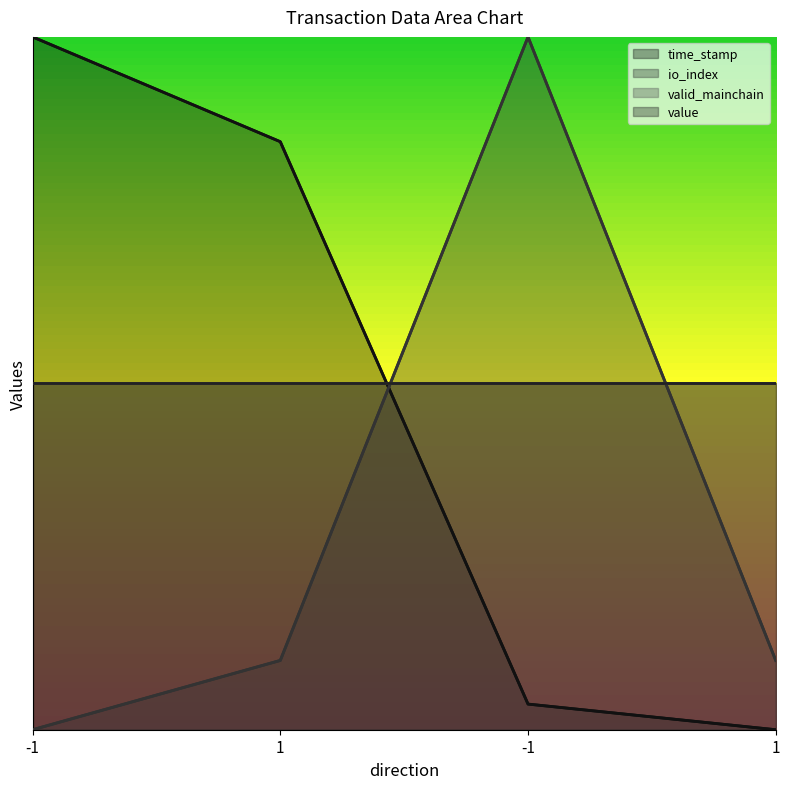

Where do io_index and time_stamp first cross each other?

1 and -1